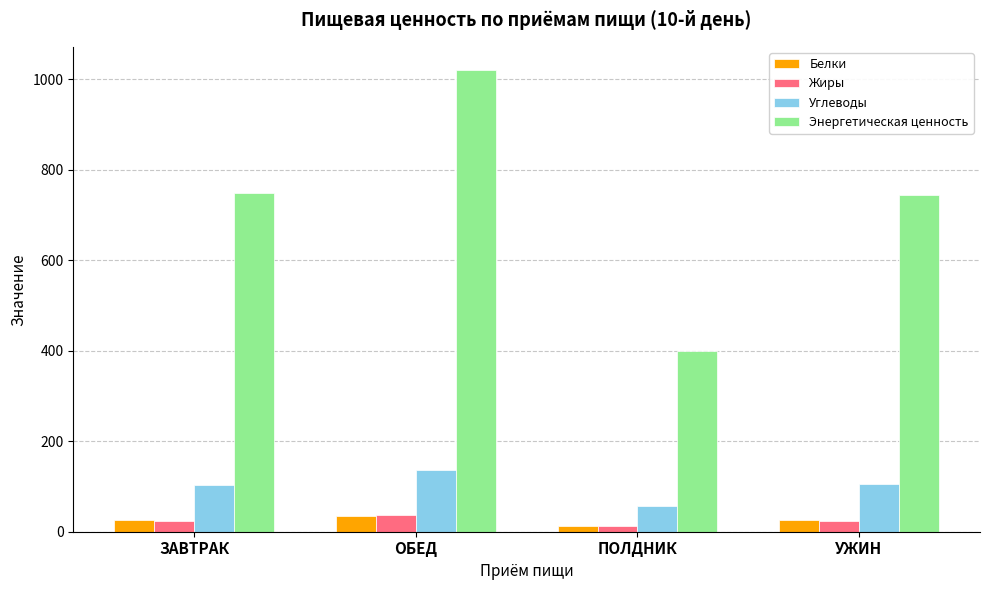

Is it true that Энергетическая ценность equals 749.0 at ЗАВТРАК?

True